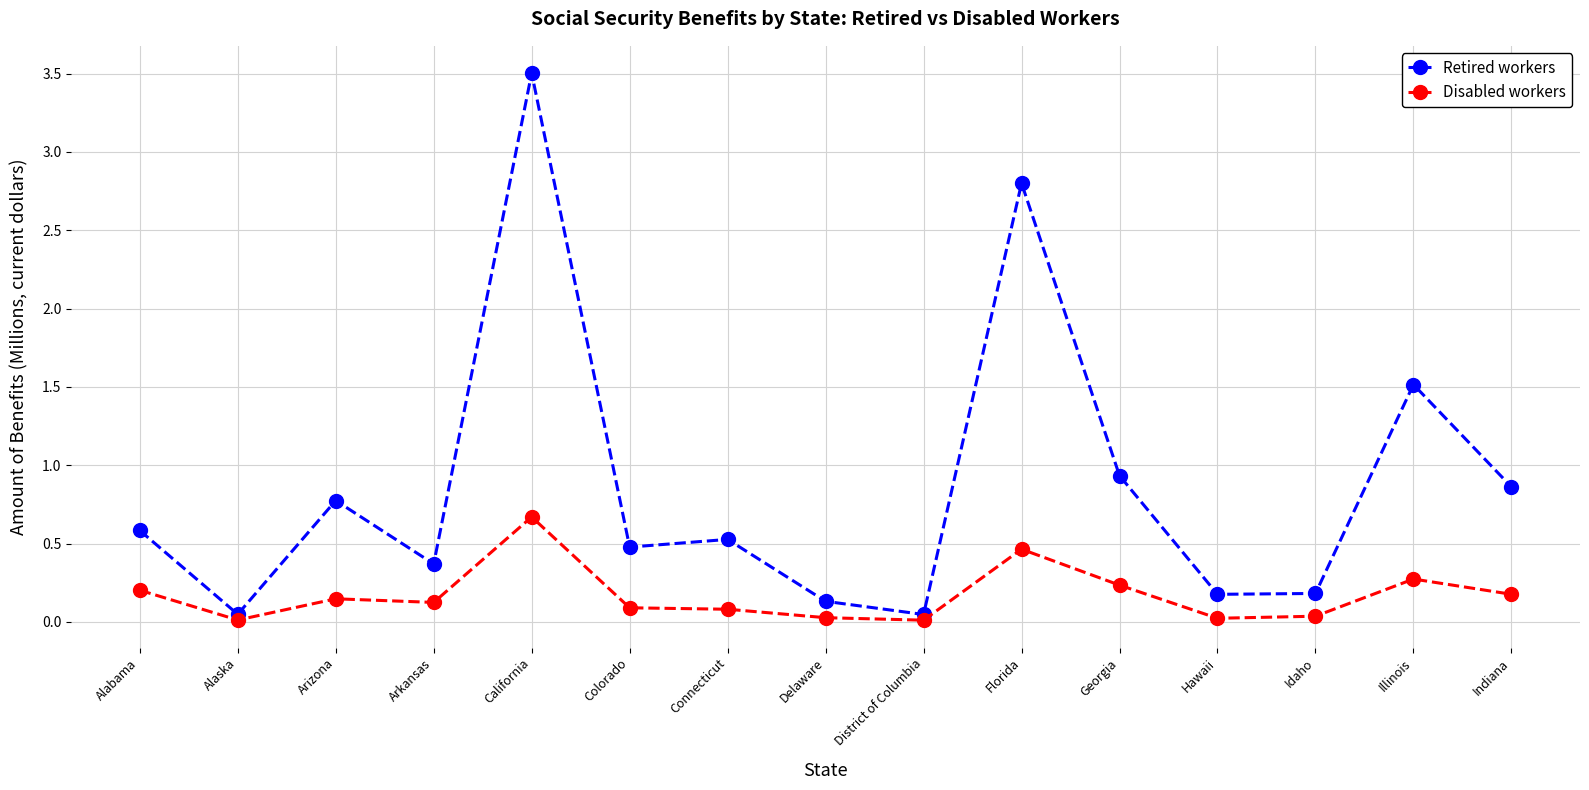

Between Alaska and Connecticut, which series saw the biggest shift?

Retired workers